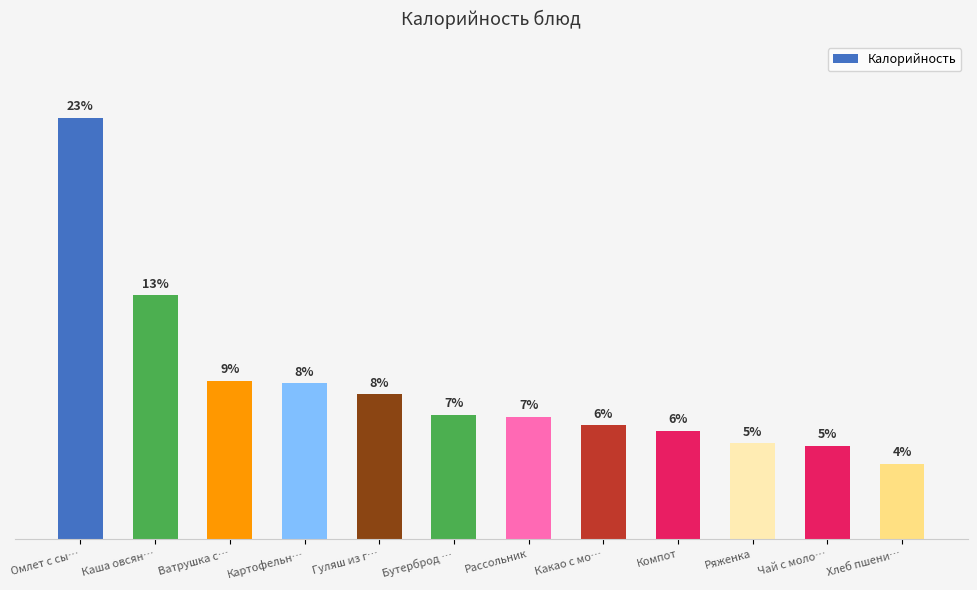

What is the change in value from Картофельн… to Чай с моло…?

-58.2